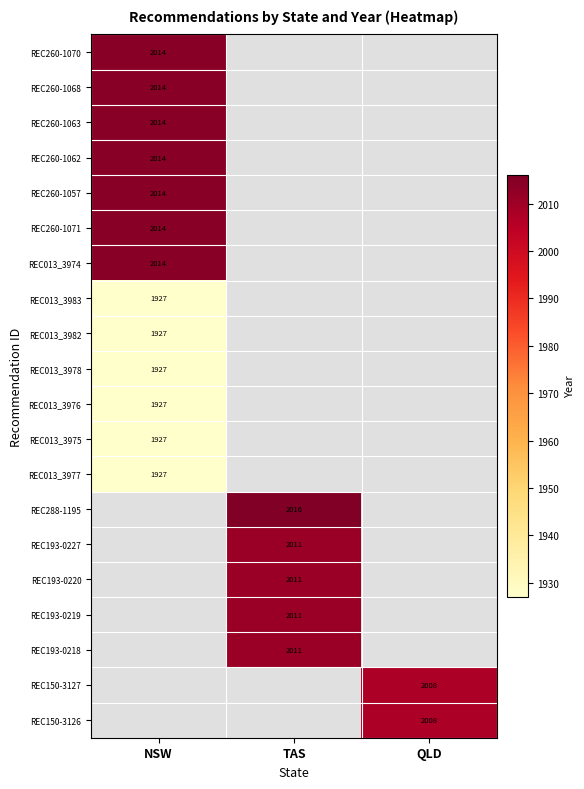

True or false: REC260-1071 has a value of 2790 at NSW.

False